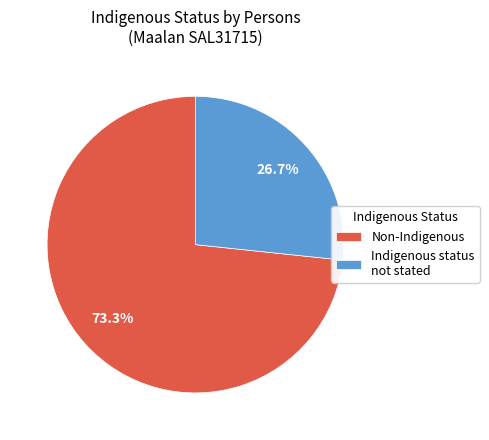

Count the number of slices in the pie.

2